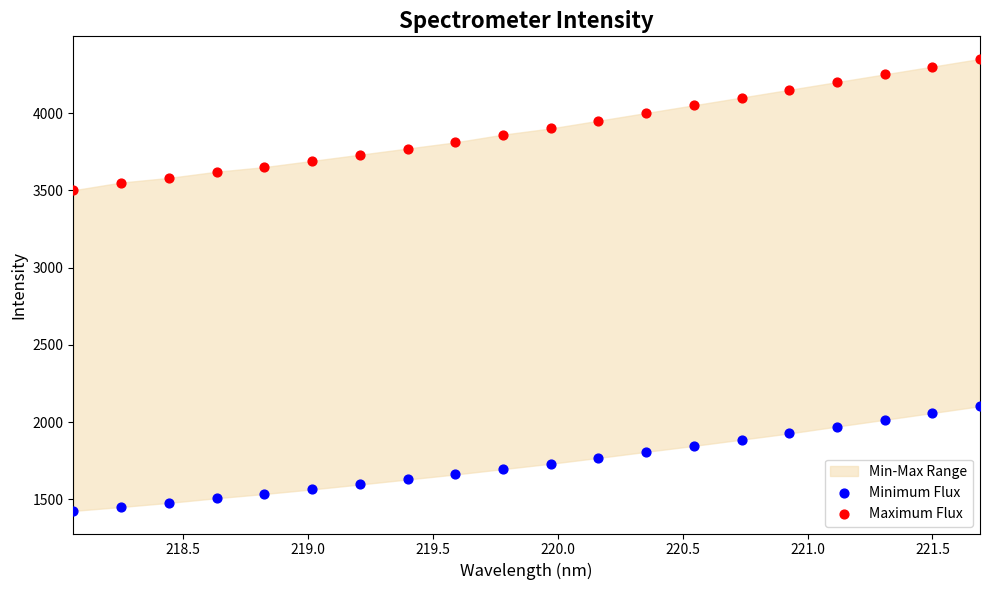

Across all series, what Y value is closest to 2887?

3500.0